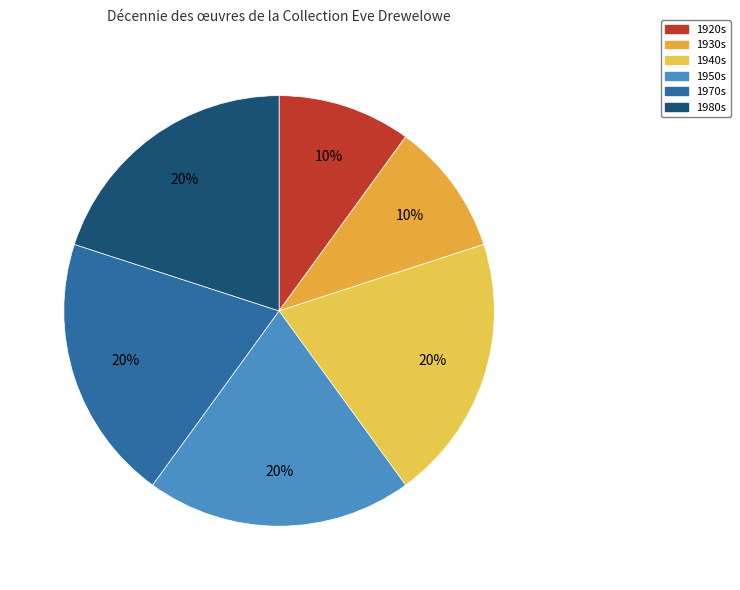

How many segments does this pie chart have?

6